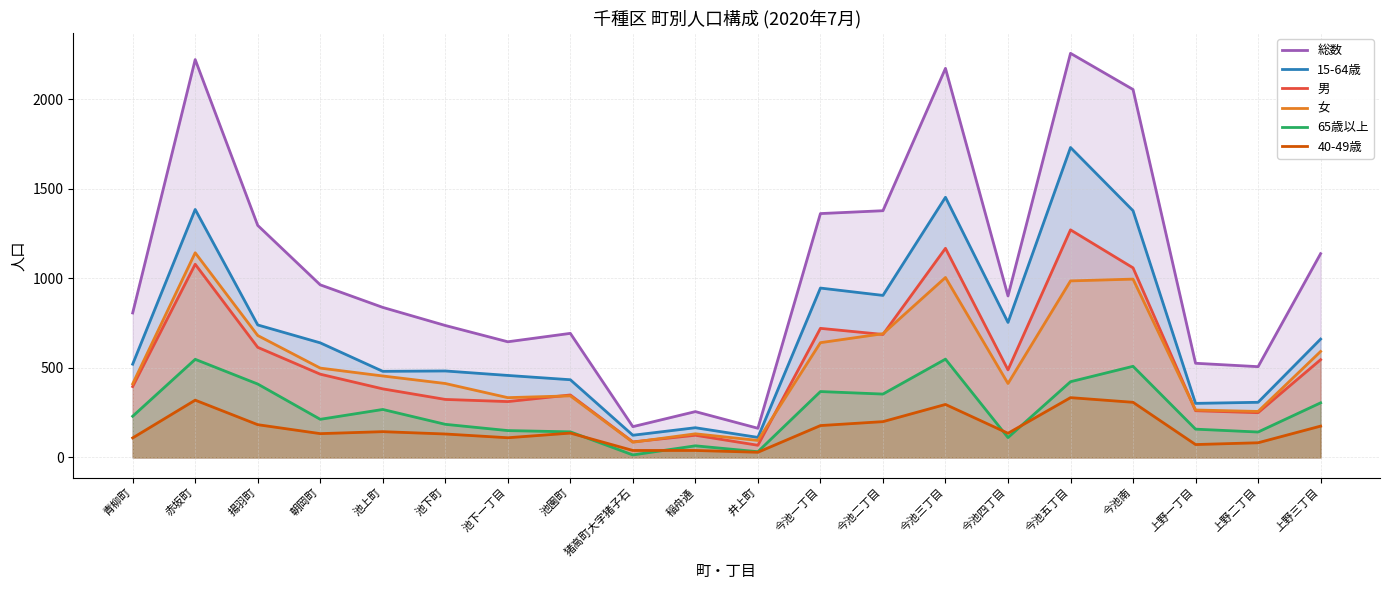

What is the label of the 18th point from the left?

上野一丁目